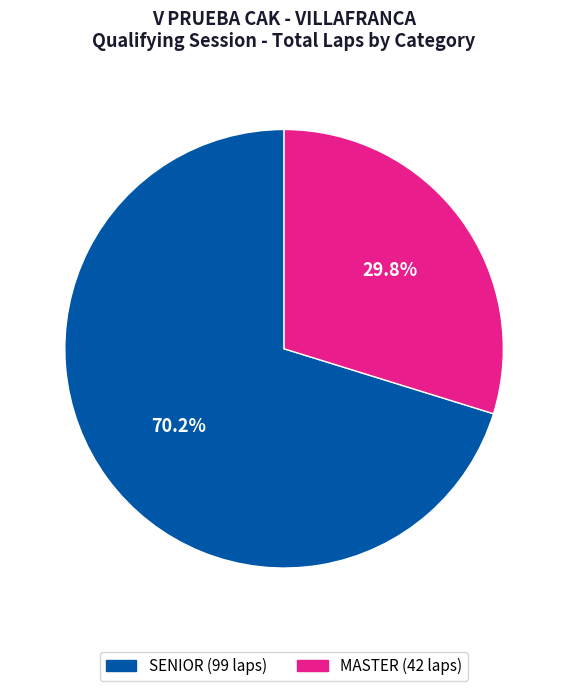

Combined, do MASTER and SENIOR account for over 50%?

Yes